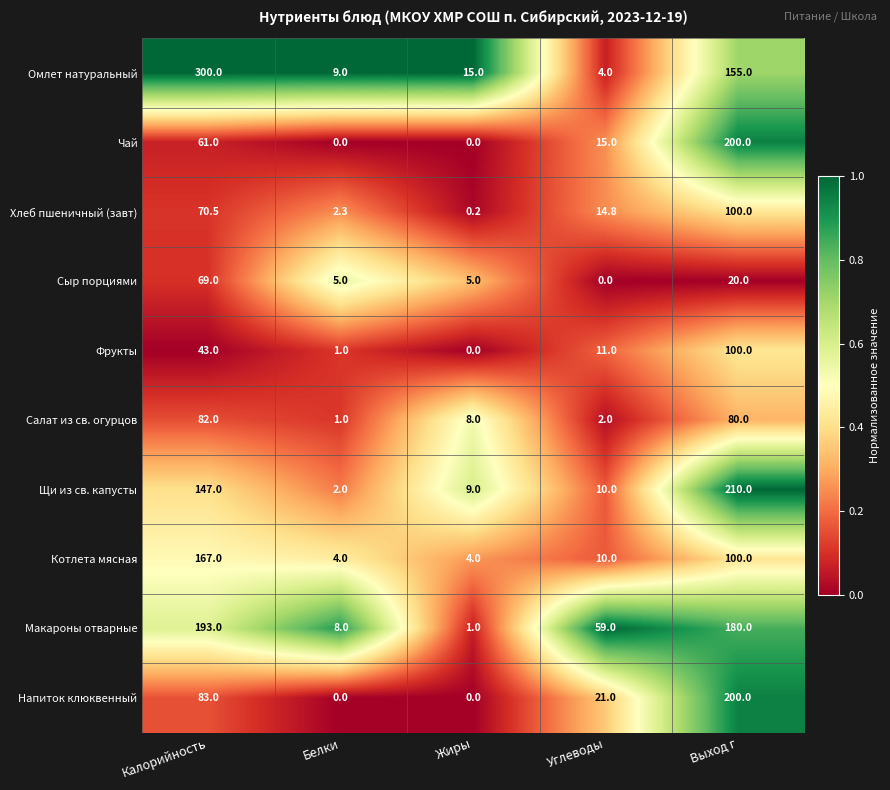

What is the difference between the Напиток клюквенный values at Калорийность and Белки?

83.0